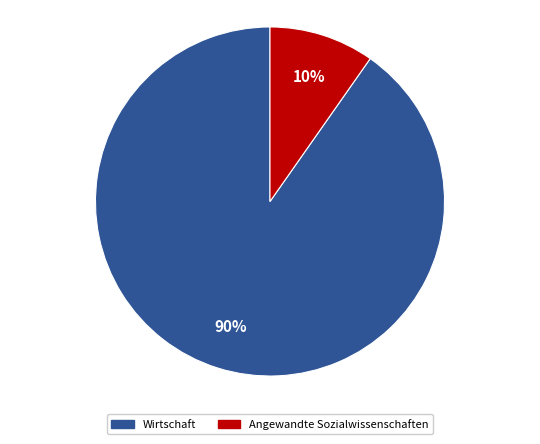

Does any single category account for the majority?

Yes